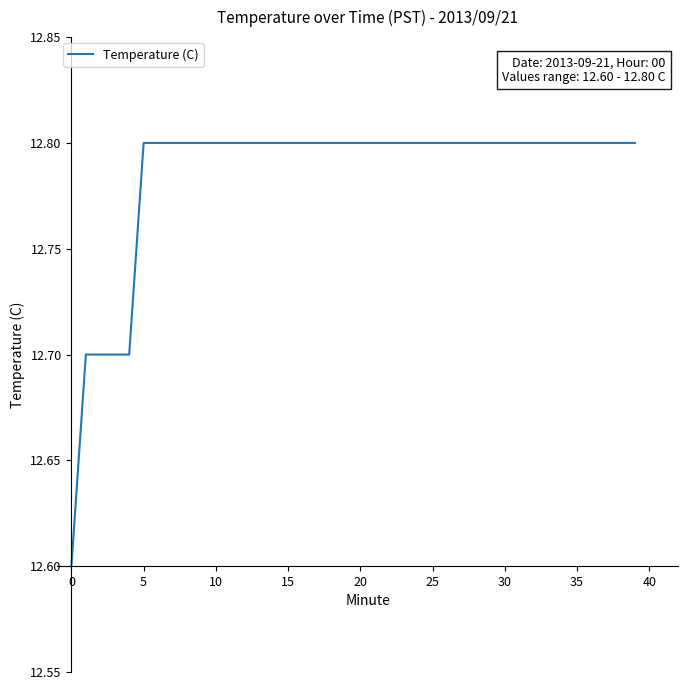

What is the minimum value shown in the chart?

12.6